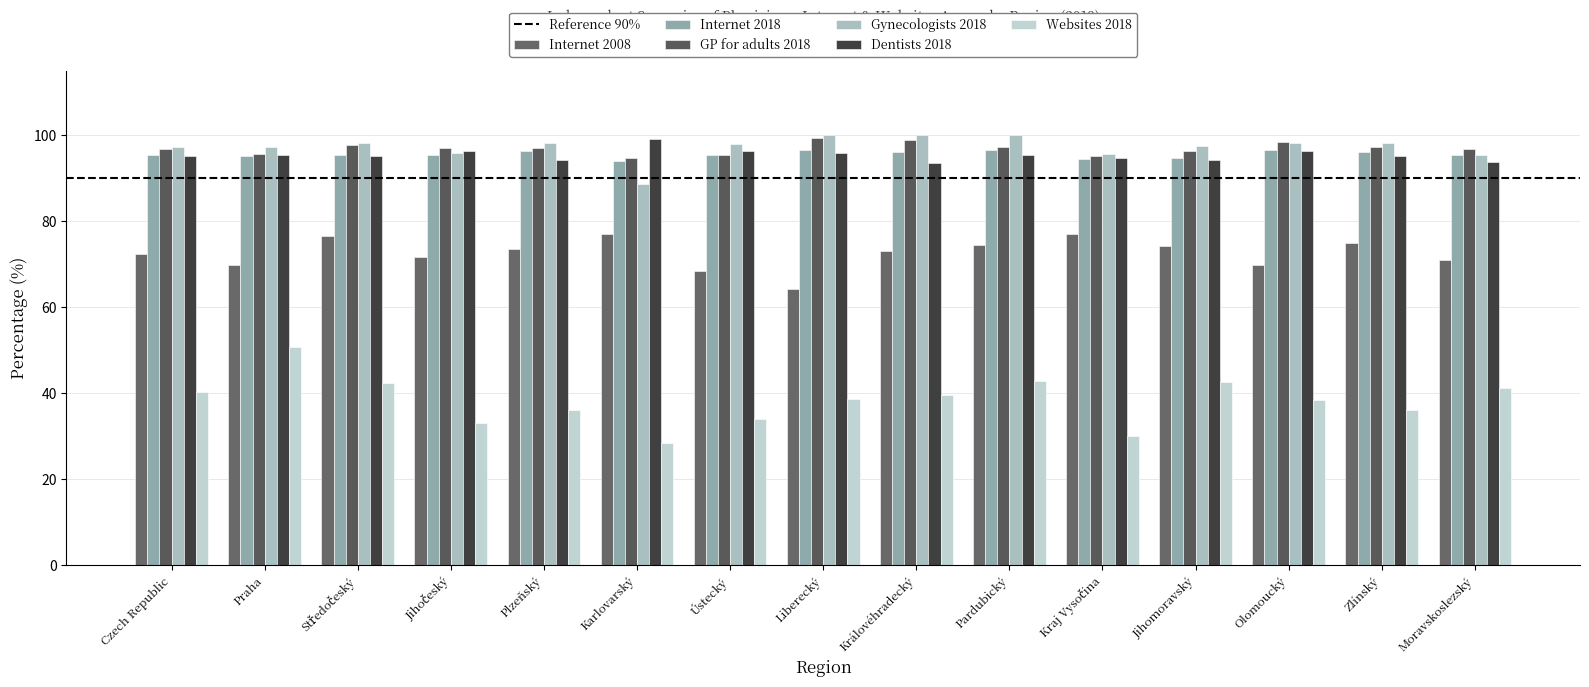

What is the smallest value displayed?

28.4